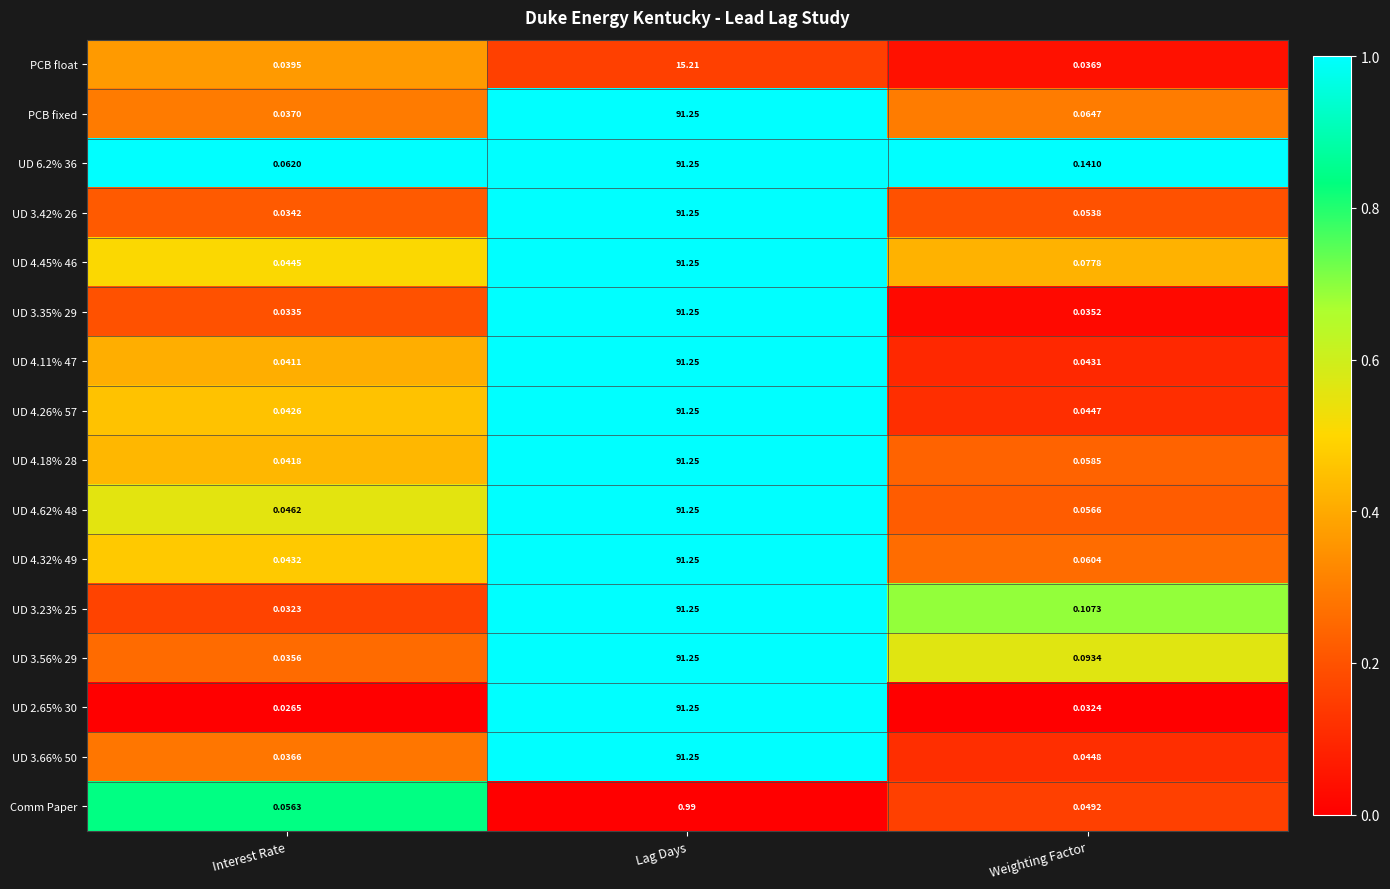

At which category is the sum across all series the highest?

Lag Days